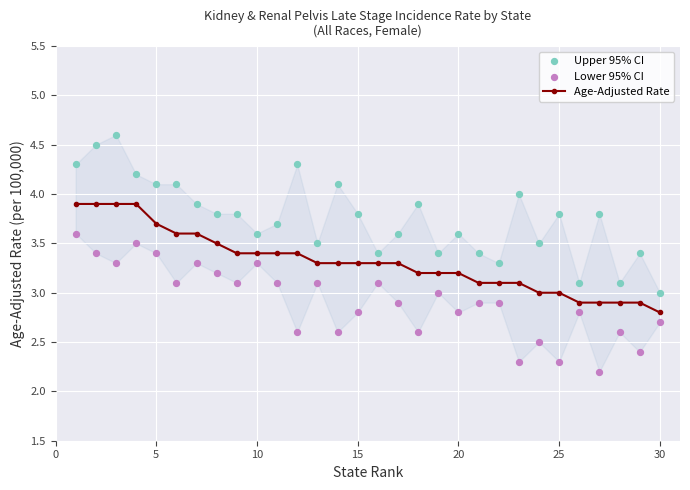

Which series contains the lowest Y value?

Lower 95% CI